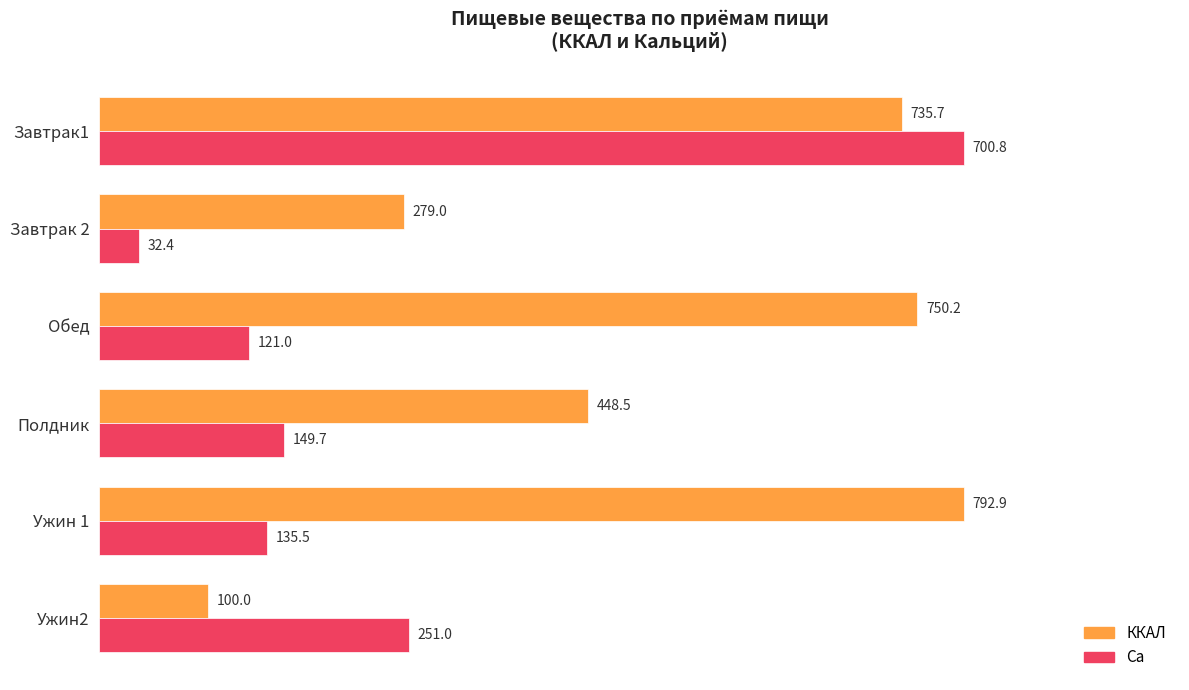

What are all the series names shown in the legend?

ККАЛ, Са